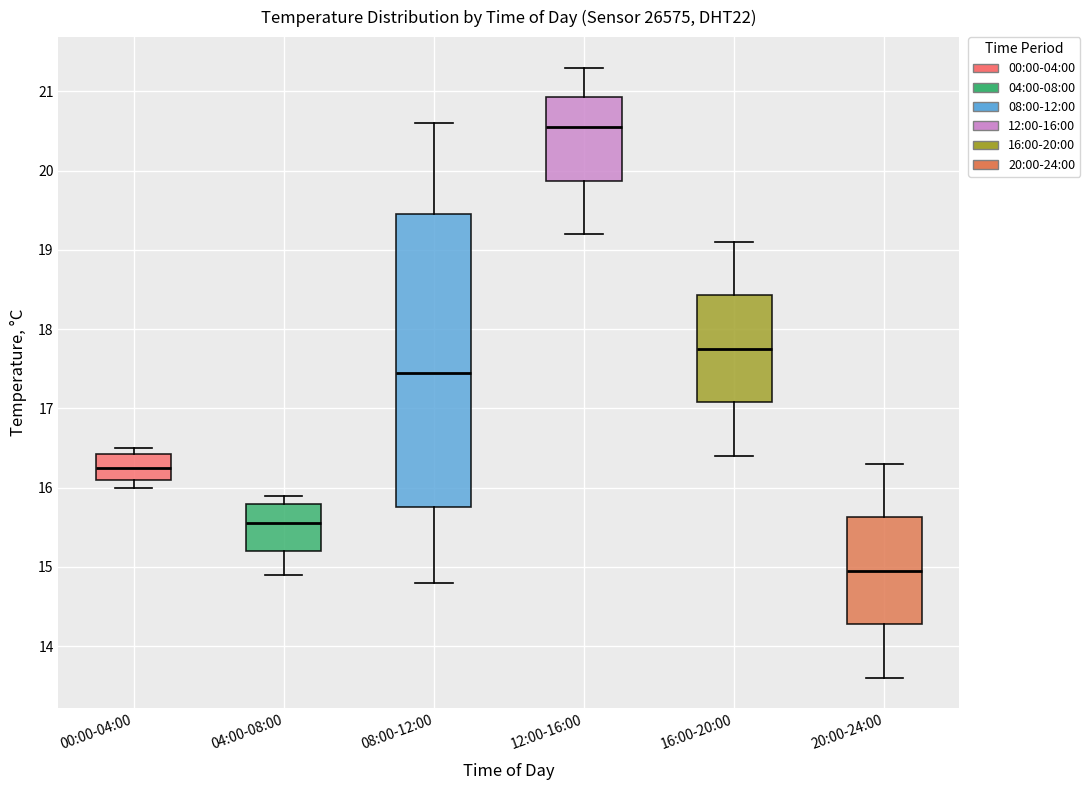

Reading left to right, transcribe this box plot: for each box, give where its median line is, the range the box spans, and where its two whiskers end, as read against the y-axis. The values are not printed on the chart, so give them approximately, as read against the axis.

00:00-04:00: median 16.3, box 16.1 to 16.4, whiskers 16.0 to 16.5
04:00-08:00: median 15.6, box 15.2 to 15.8, whiskers 14.9 to 15.9
08:00-12:00: median 17.5, box 15.8 to 19.5, whiskers 14.8 to 20.6
12:00-16:00: median 20.6, box 19.9 to 20.9, whiskers 19.2 to 21.3
16:00-20:00: median 17.8, box 17.1 to 18.4, whiskers 16.4 to 19.1
20:00-24:00: median 15.0, box 14.3 to 15.6, whiskers 13.6 to 16.3